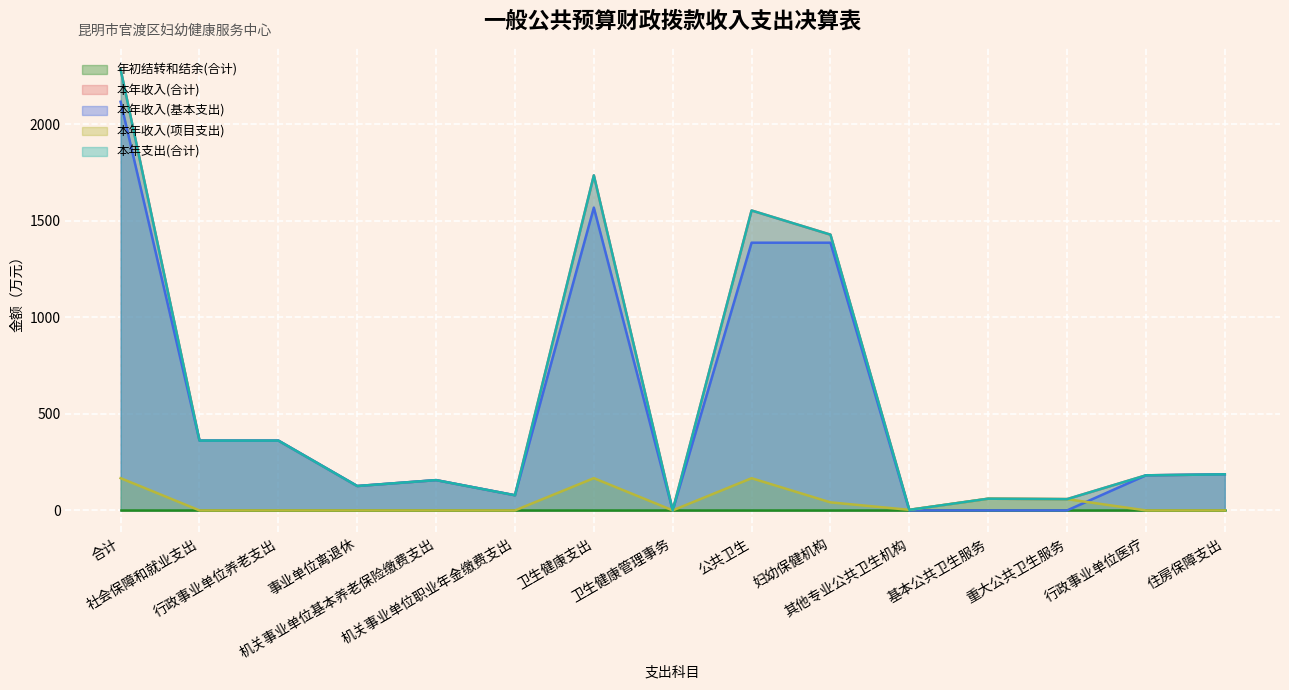

Where do 本年收入(项目支出) and 本年收入(基本支出) first cross each other?

卫生健康支出 and 卫生健康管理事务